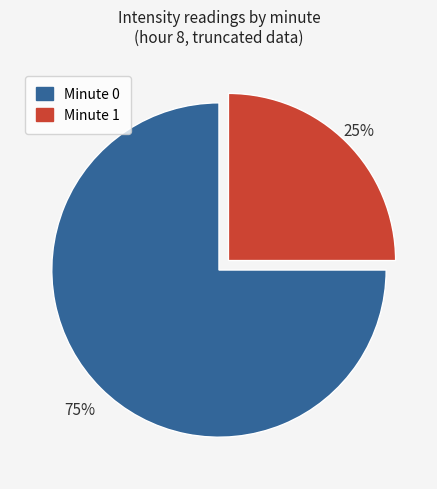

Count the number of slices in the pie.

2